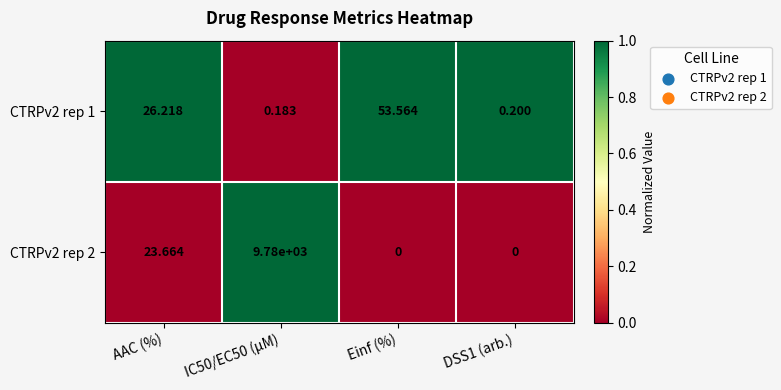

What is the difference between the highest and lowest values at Einf (%)?

53.6